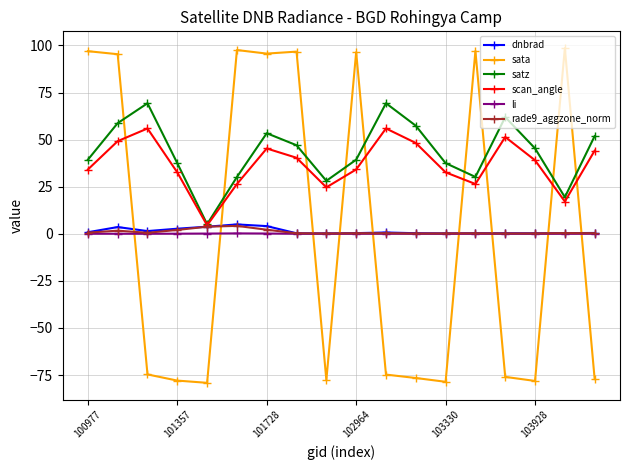

True or false: dnbrad has more than 2 points higher than both neighbors.

True